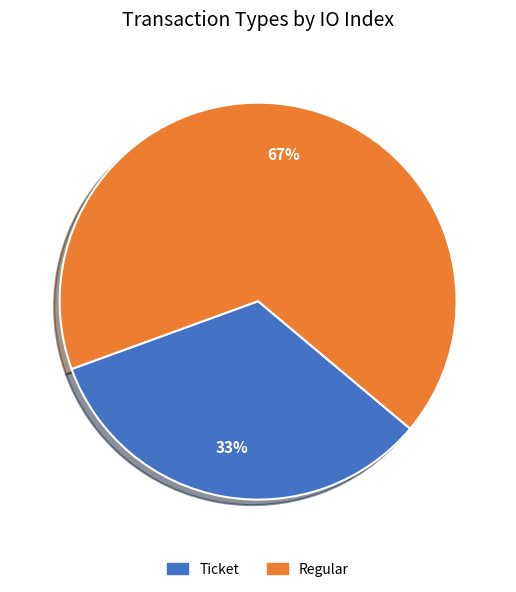

Do Ticket and Regular together represent more than half of the pie?

Yes